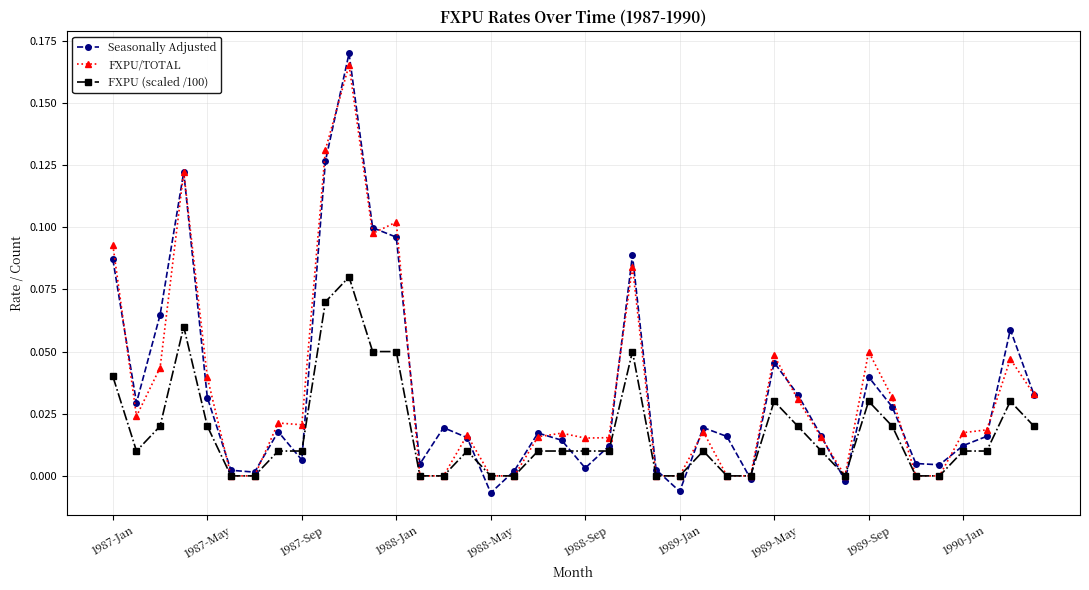

True or false: FXPU/TOTAL has more than 1 interior local peaks.

True